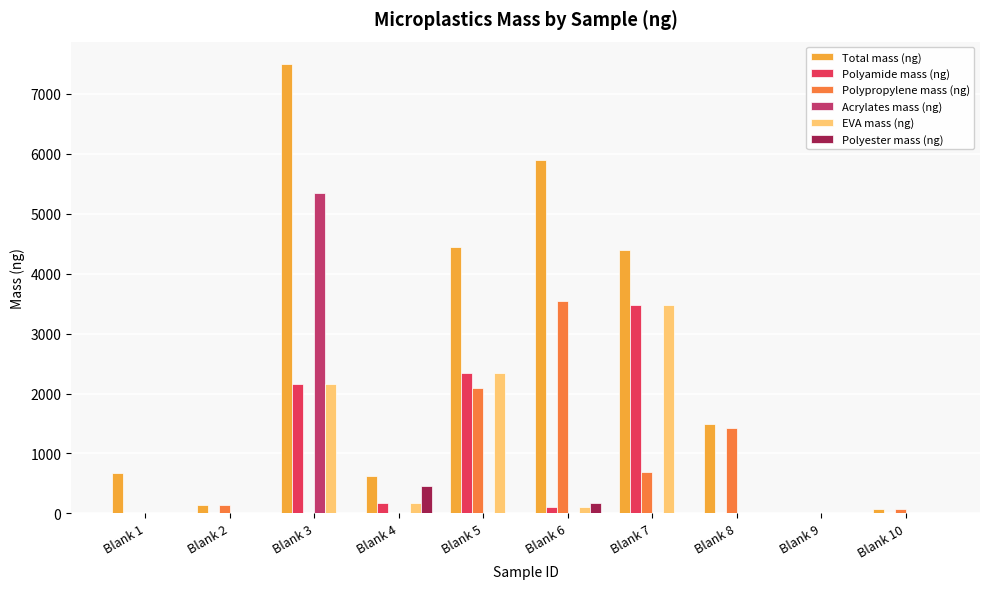

What is the maximum value shown in the chart?

7492.1